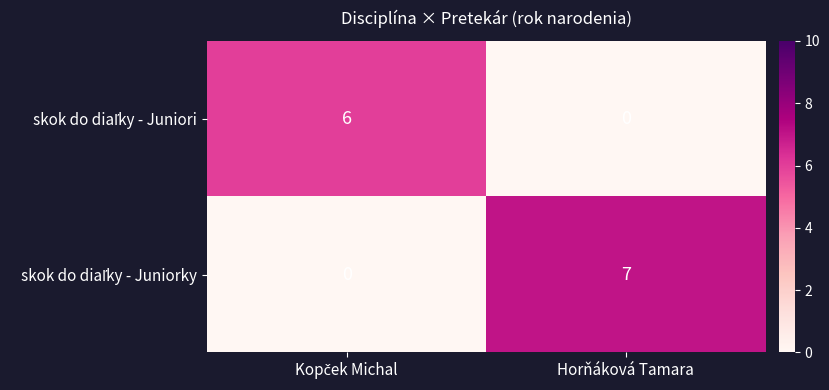

What is the maximum value shown in the chart?

7